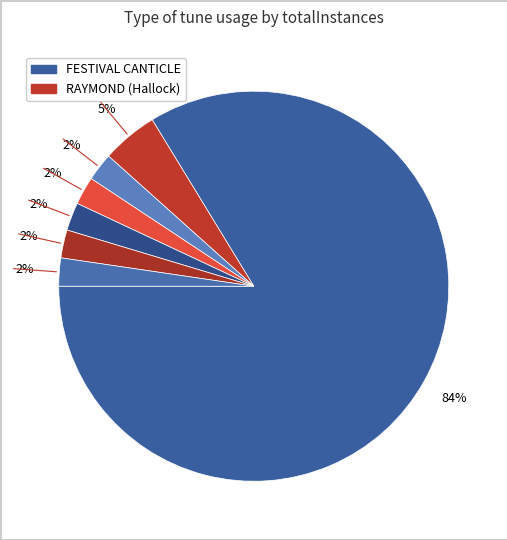

Count the number of slices in the pie.

7